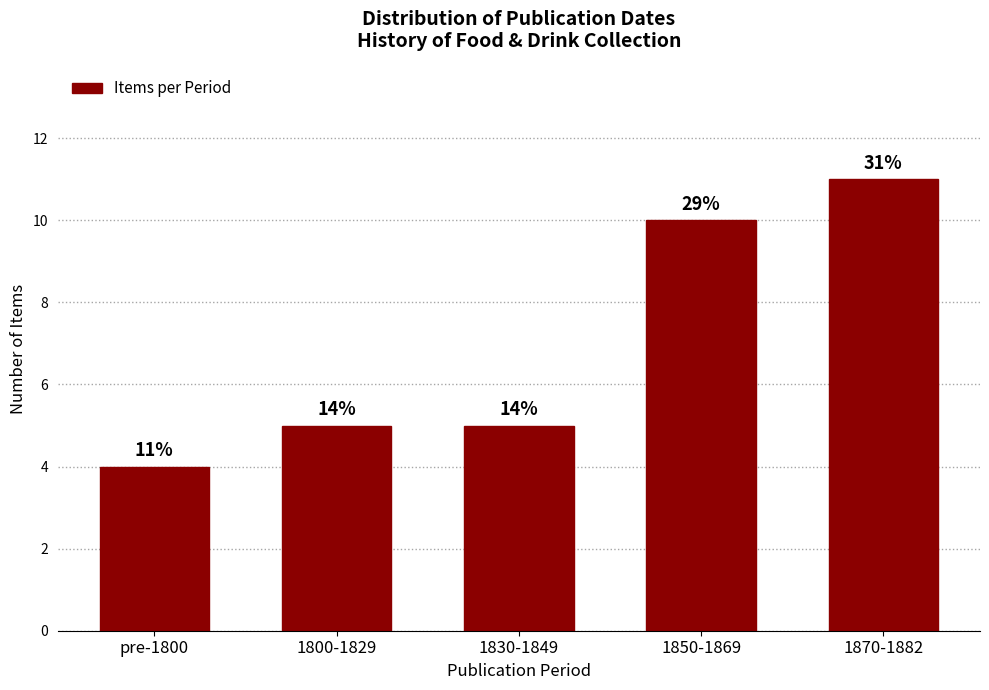

Does the chart contain any negative values?

No